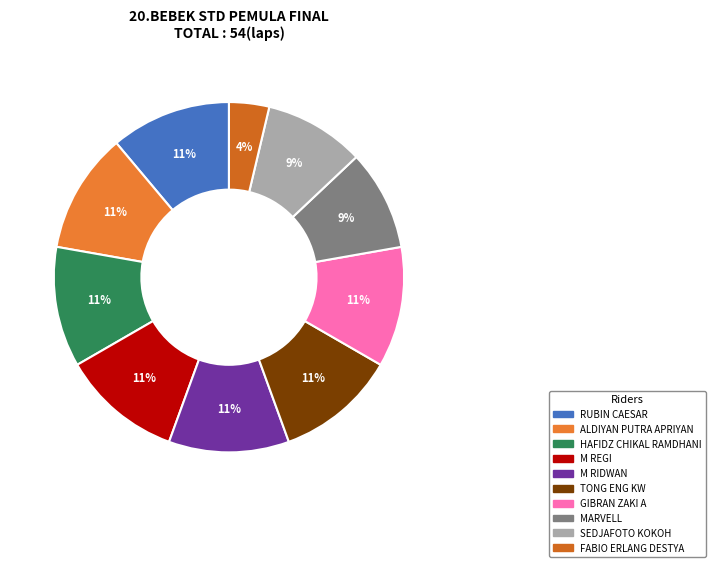

Do HAFIDZ CHIKAL RAMDHANI and TONG ENG KW together represent more than half of the pie?

No